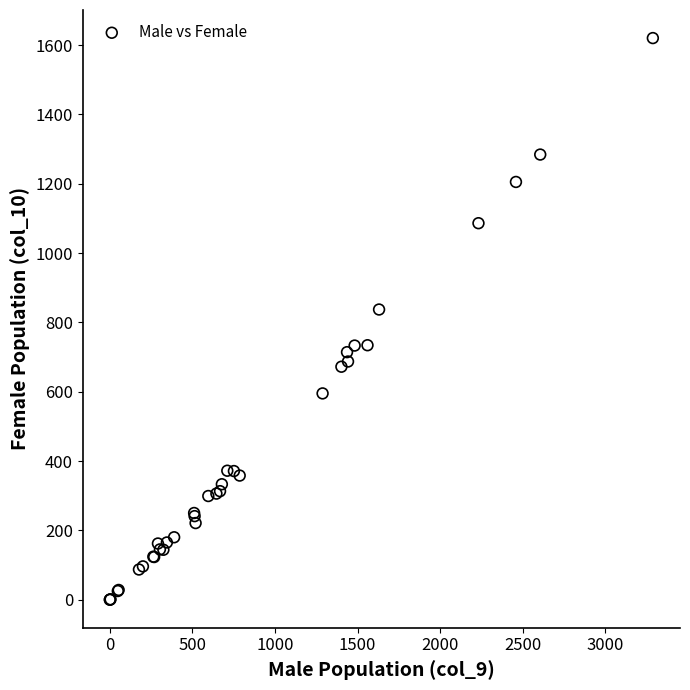

What Y value in the scatter plot is closest to 810?

837